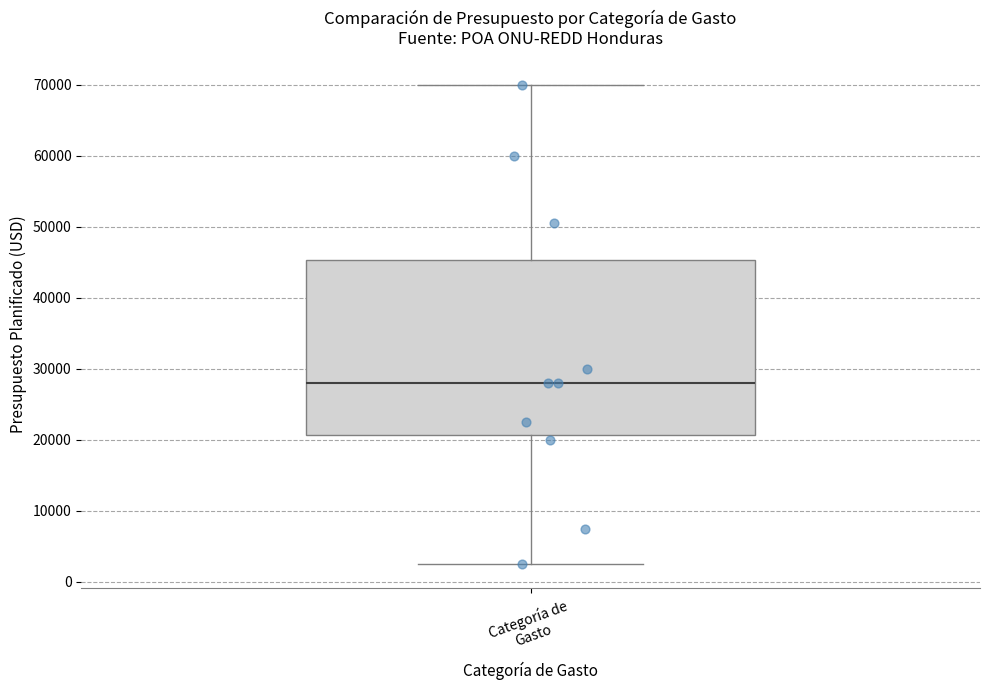

Transcribe this box plot: give where the median line is, the range the box spans, and where the two whiskers end, as read against the y-axis. The values are not printed on the chart, so give them approximately, as read against the axis.

median 28000, box 21000 to 45000, whiskers 3000 to 70000